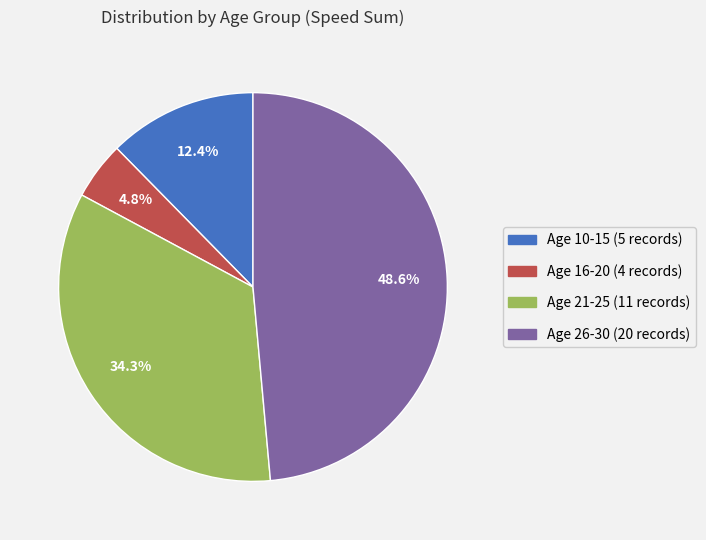

Is there any slice that represents more than half of the pie?

No